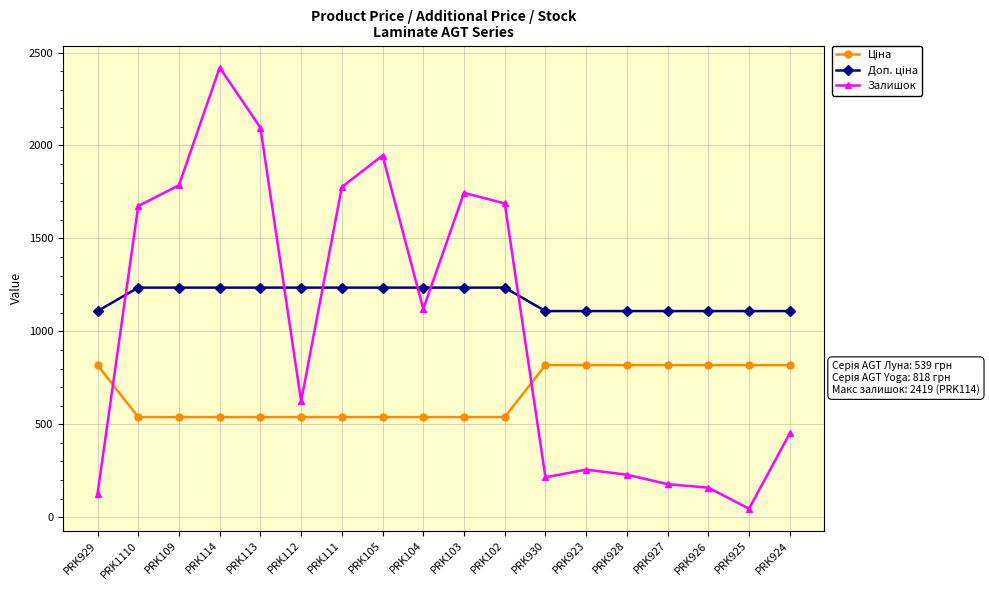

Does the chart display data point markers on the line(s)?

Yes